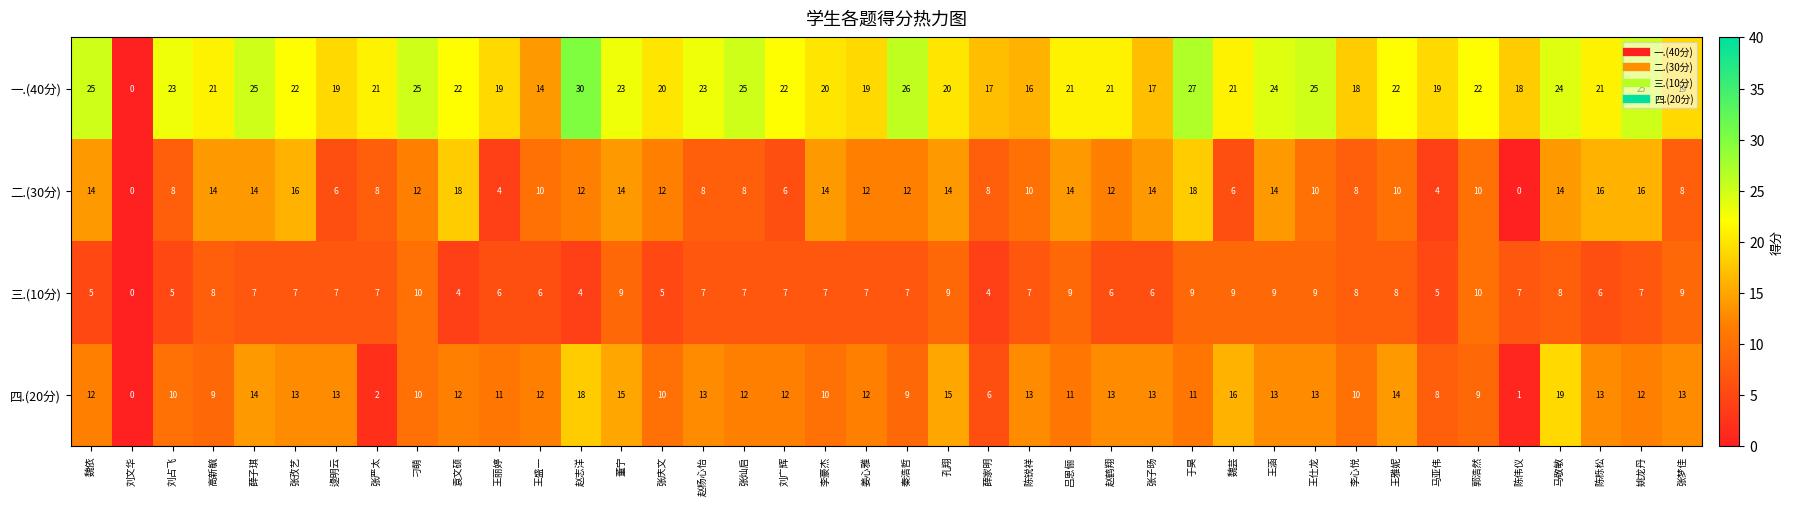

At which label does 三.(10分) reach its minimum?

刘文华